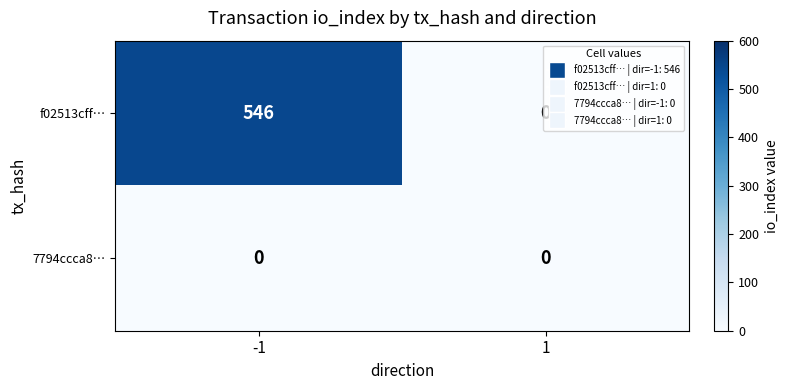

Between -1 and 1, which series saw the biggest shift?

f02513cff…